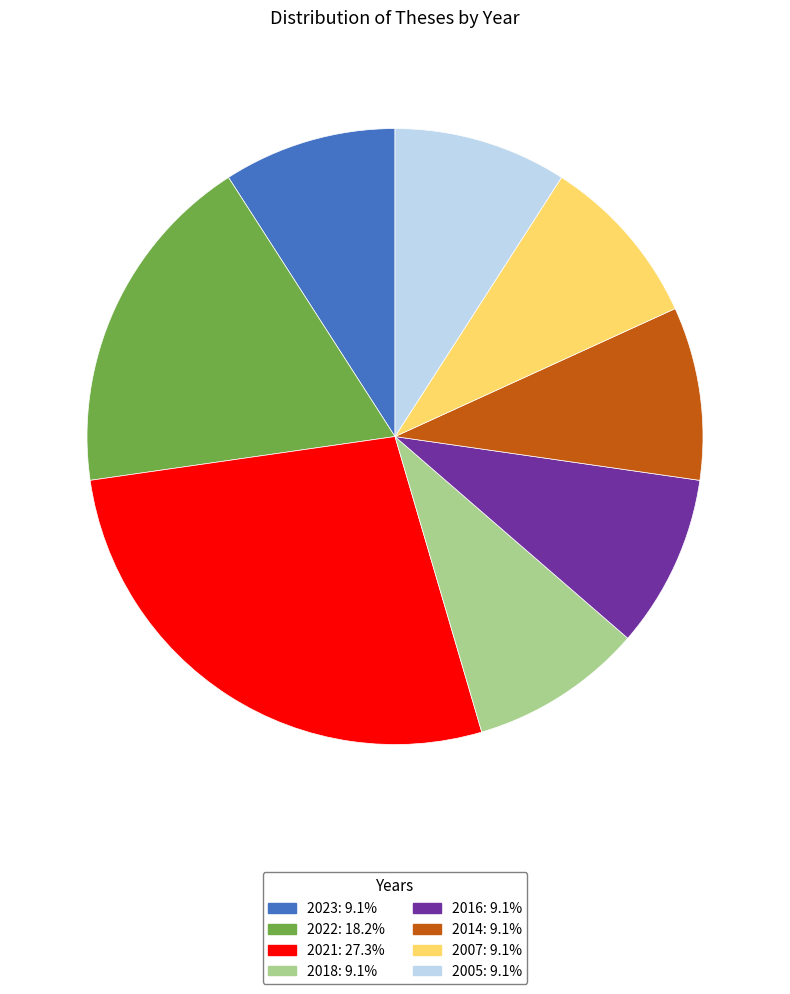

Does 2022 represent more than half of the total?

No